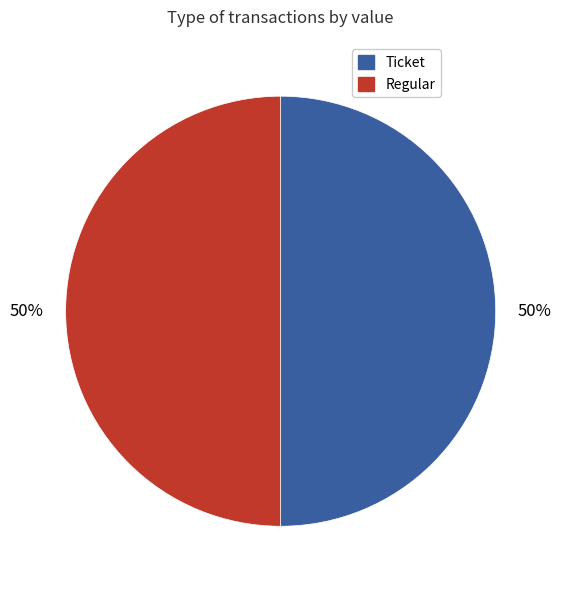

Combined, do Ticket and Regular account for over 50%?

Yes